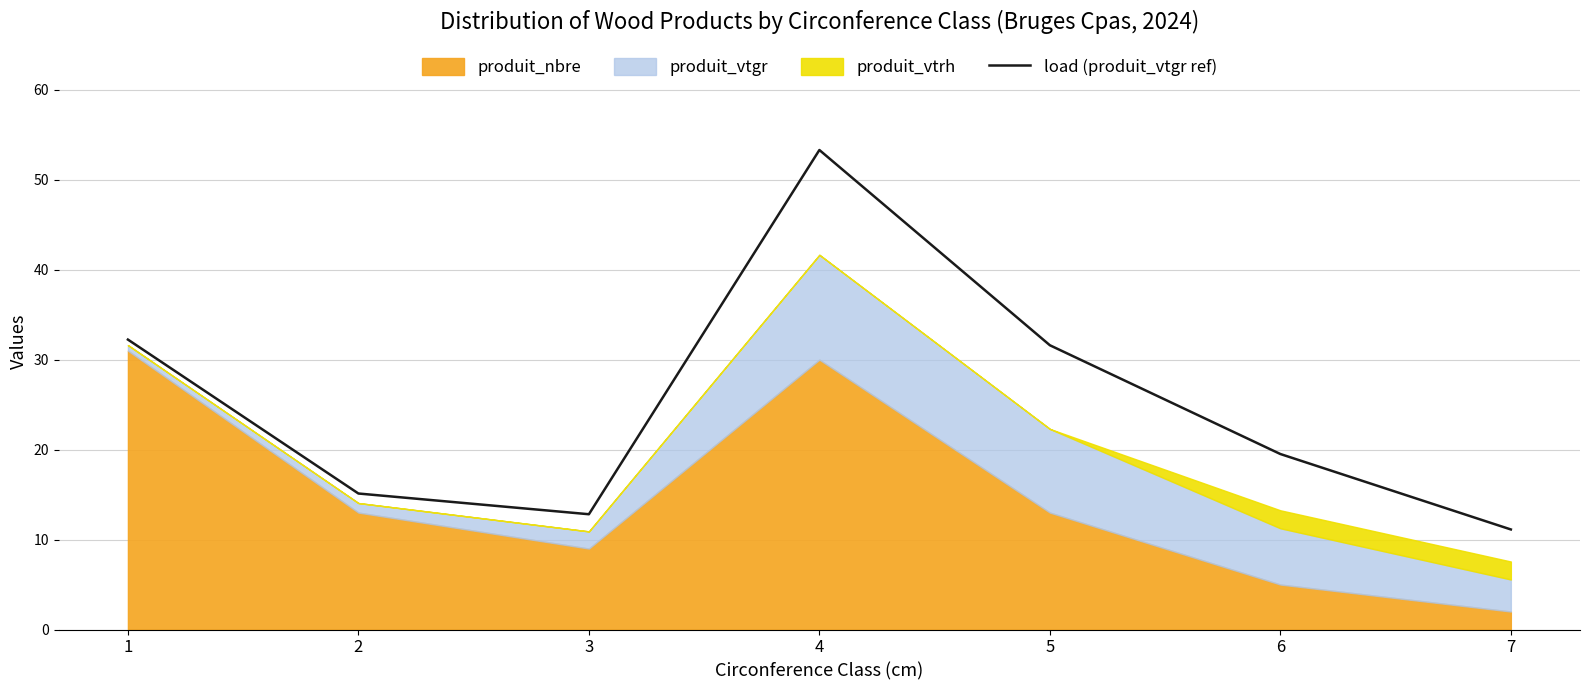

Reading left to right, transcribe all the data shown in this chart.

1=32.2	2=15.1	3=12.8	4=53.3	5=31.6	6=19.5	7=11.1